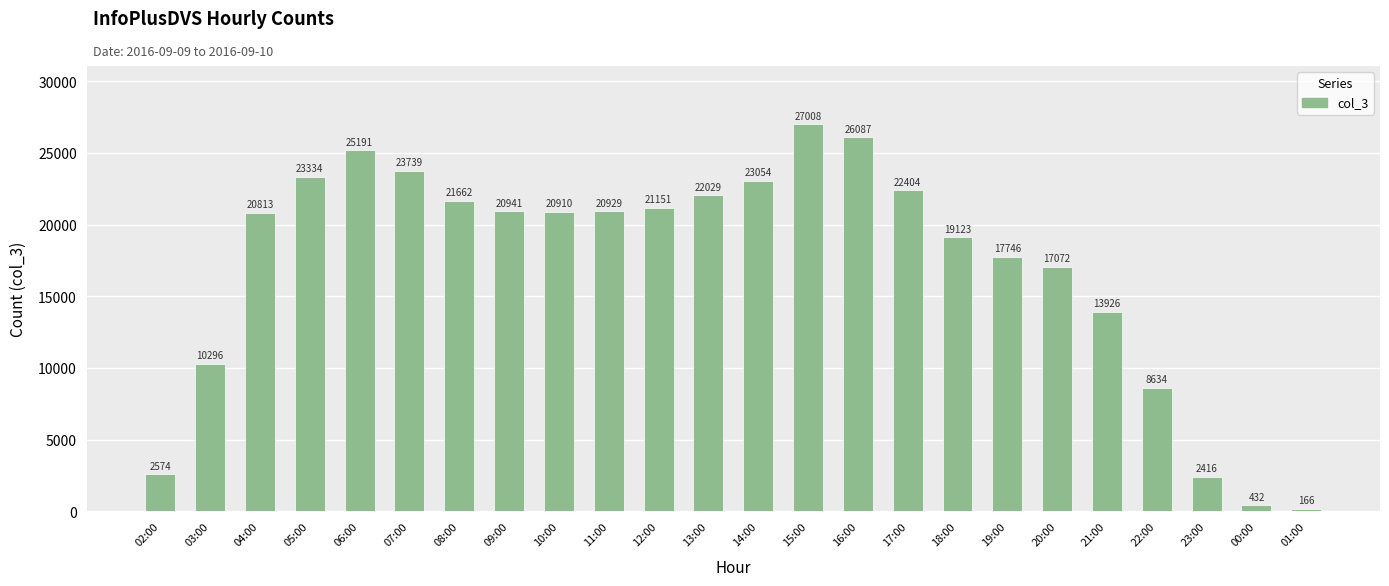

Is it true that the value at 16:00 is 26087?

True